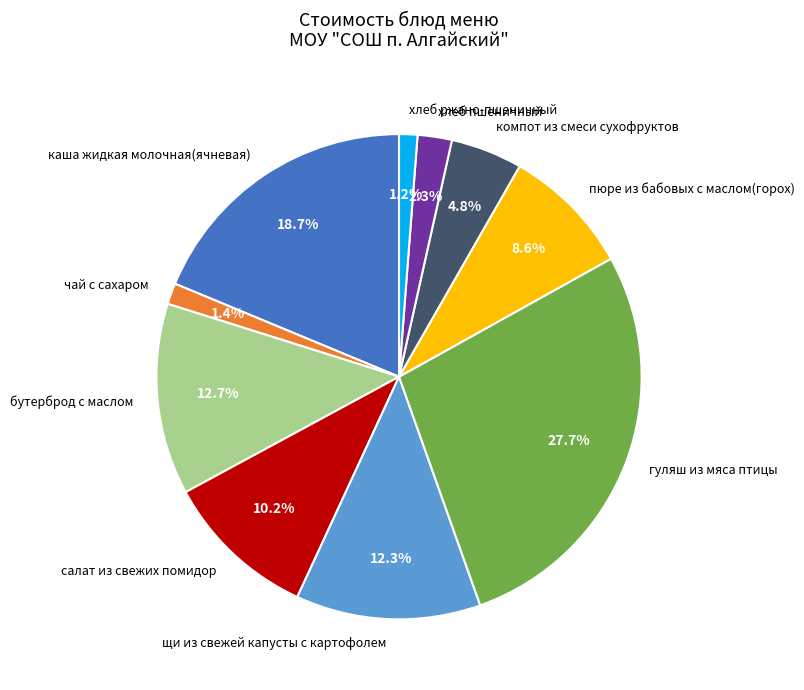

To the nearest percent, what percentage of the pie is чай с сахаром?

1%